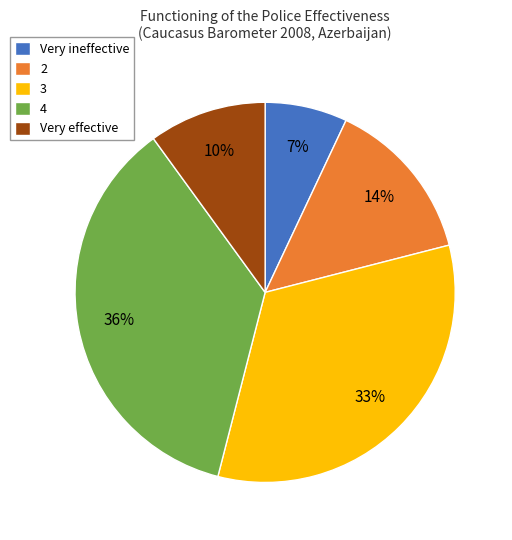

Is there a majority slice in this chart?

No